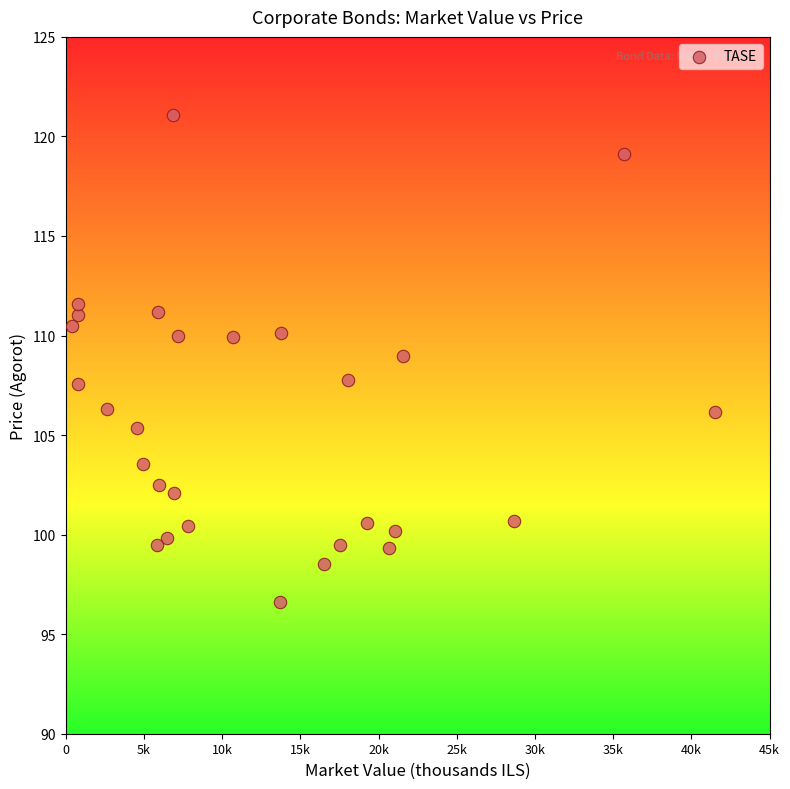

What is the range of X values (max minus min)?

41110.8